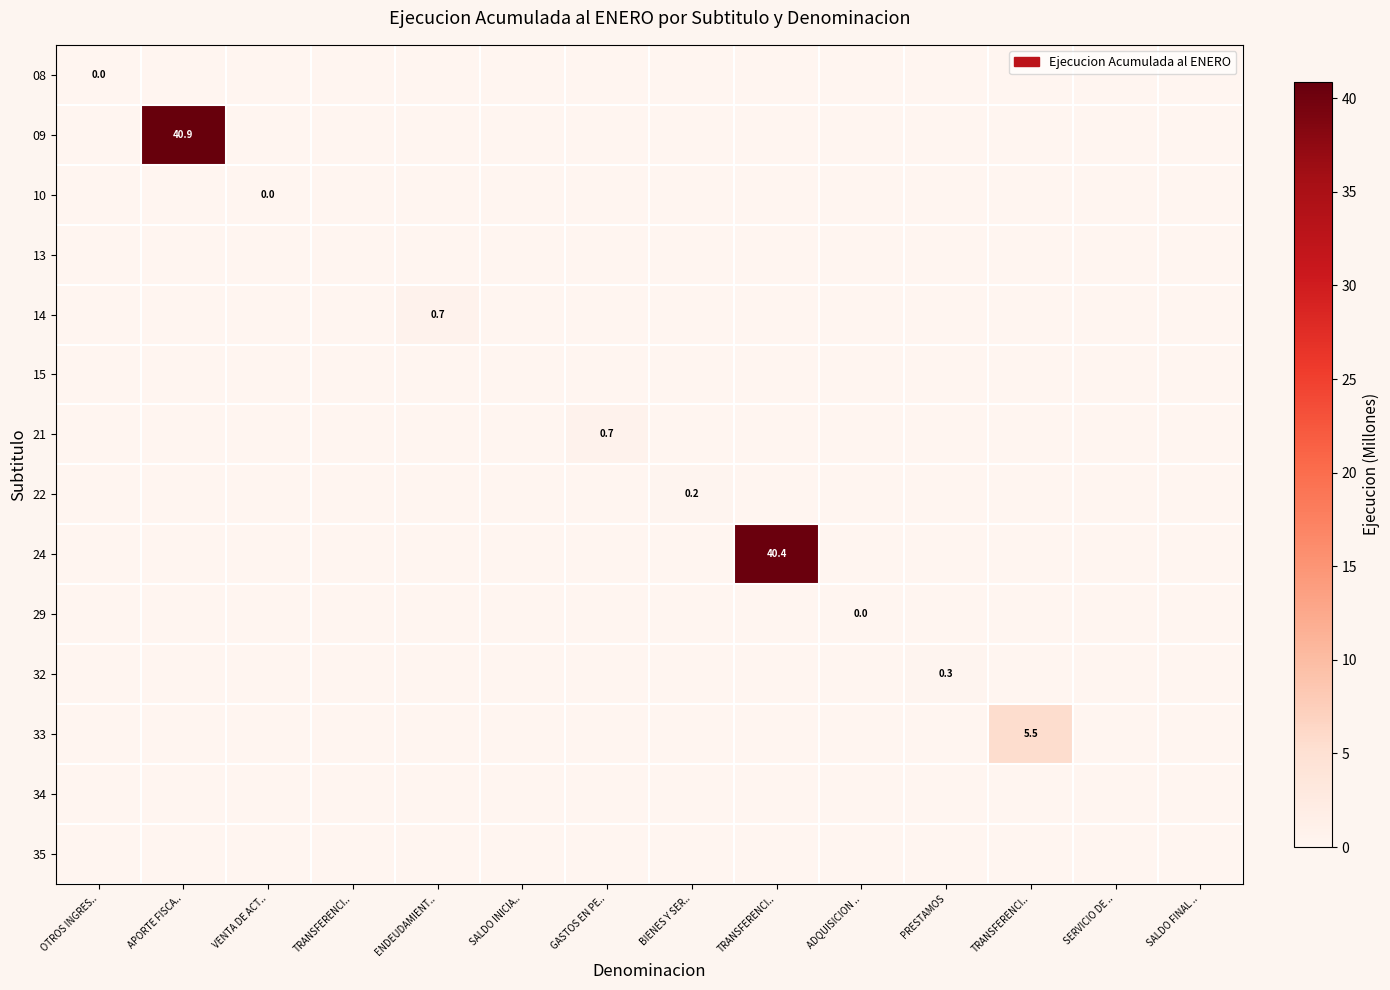

Which series has the largest total across all categories?

09